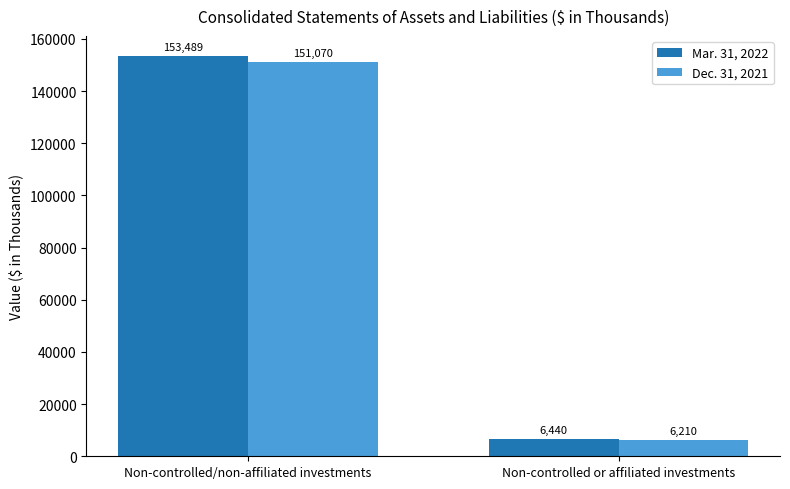

The value of Dec. 31, 2021 at Non-controlled/non-affiliated investments is 90879. True or false?

False